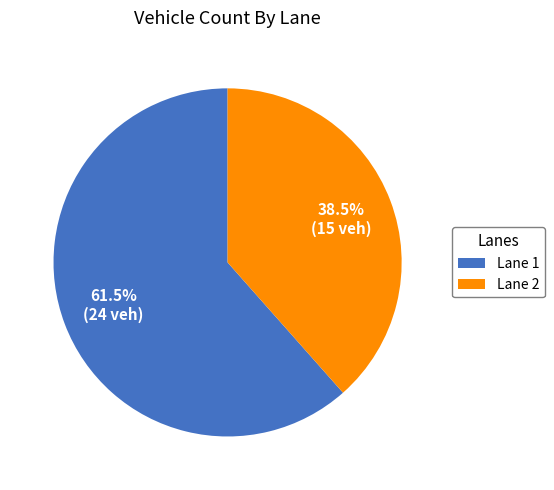

Which category accounts for the majority?

Lane 1